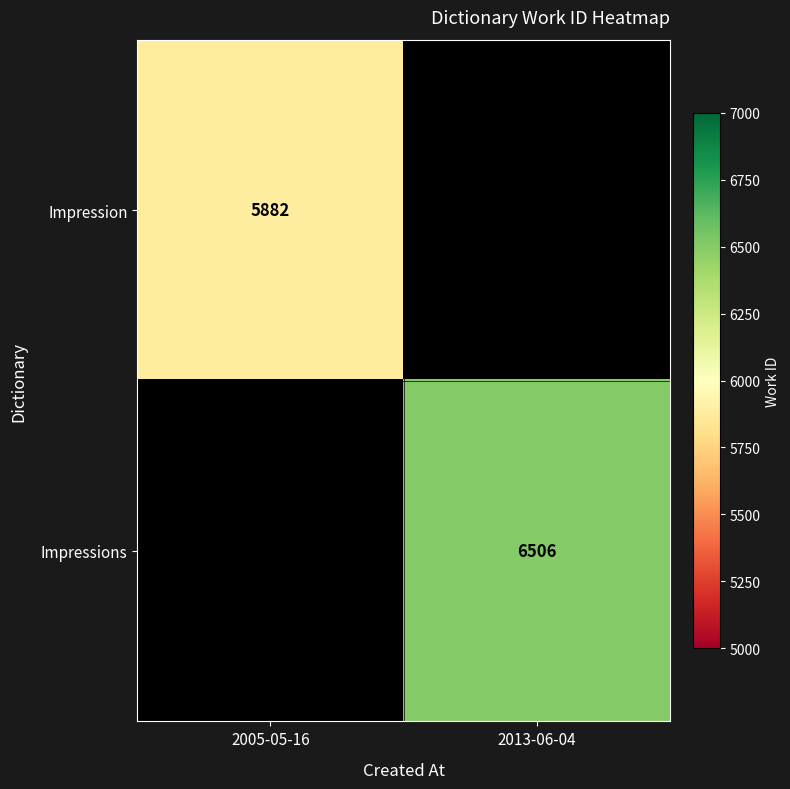

The Impressions series shows 3119 at 2013-06-04. True or false?

False